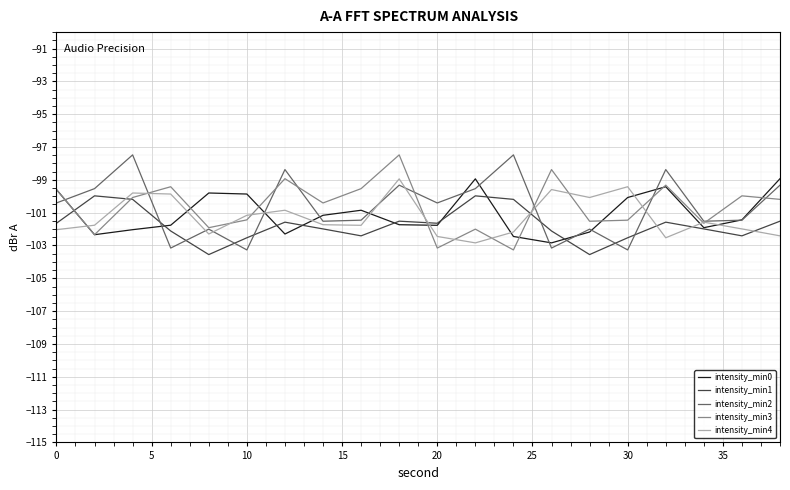

What is the maximum value shown in the chart?

-97.5